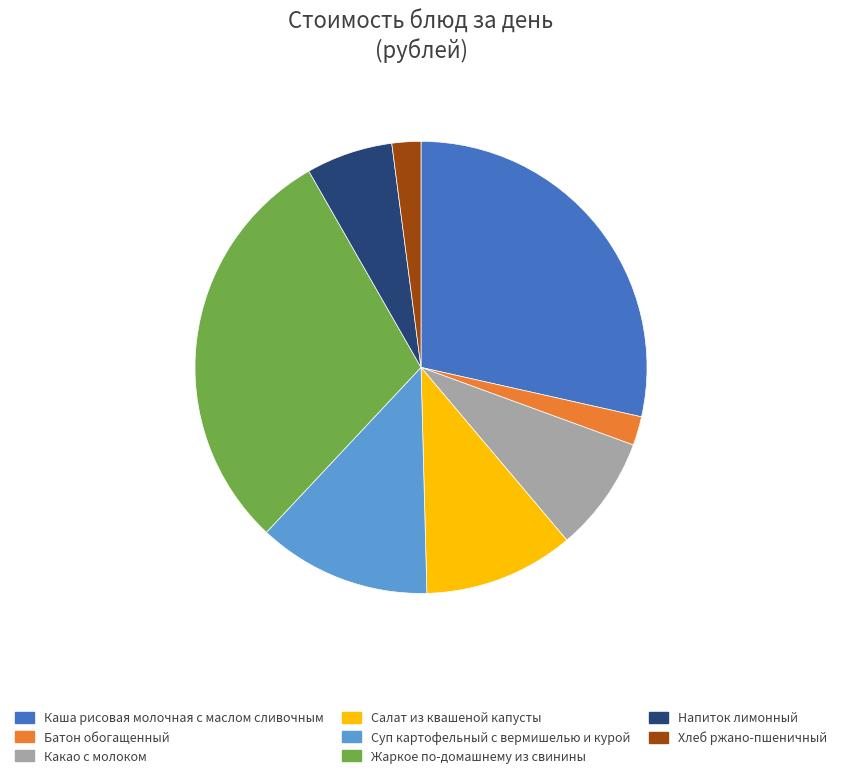

Combined, do Батон обогащенный and Хлеб ржано-пшеничный account for over 50%?

No